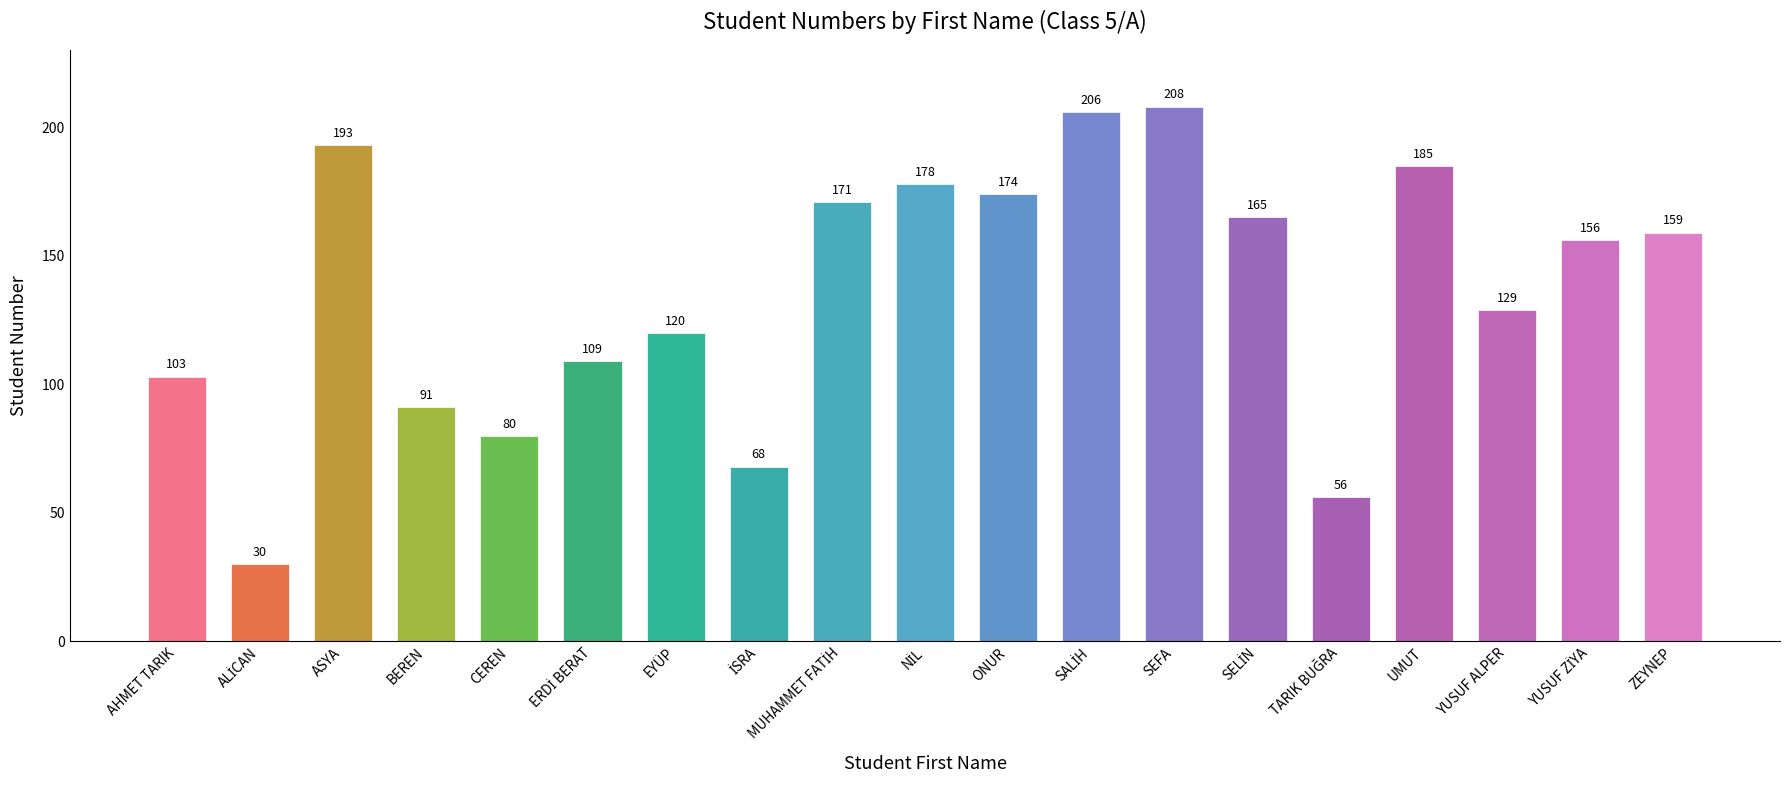

Does the chart contain stacked bars?

No